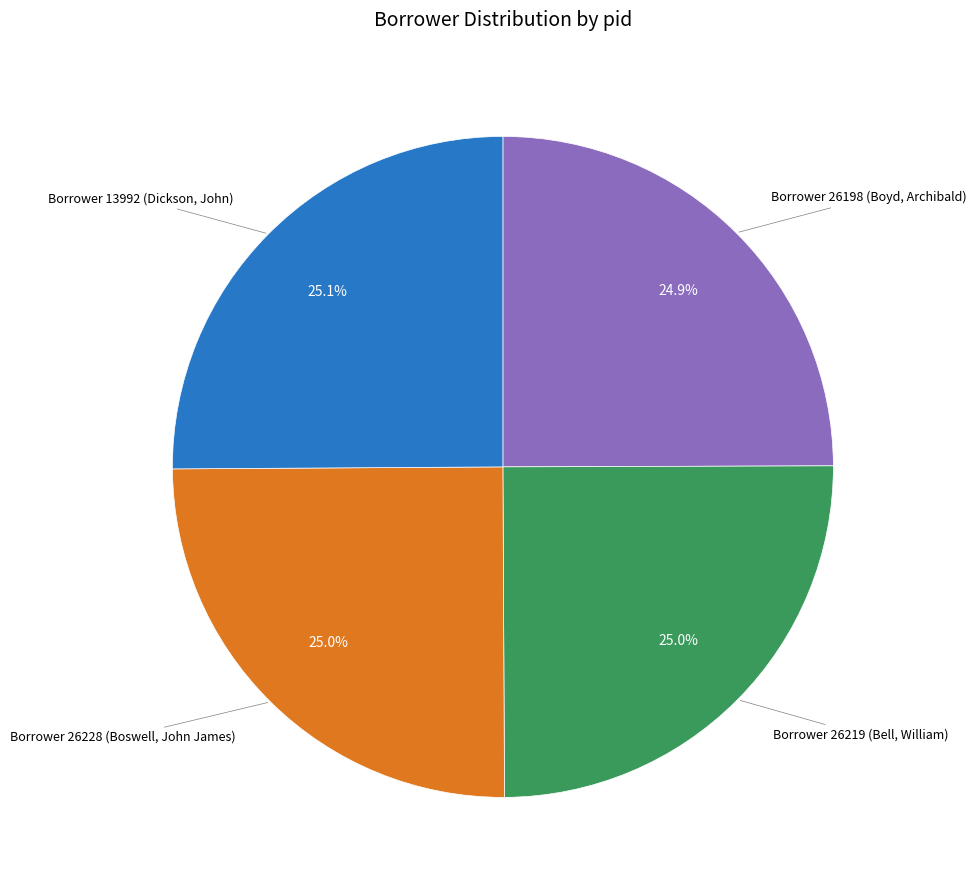

Is there any slice that represents more than half of the pie?

No